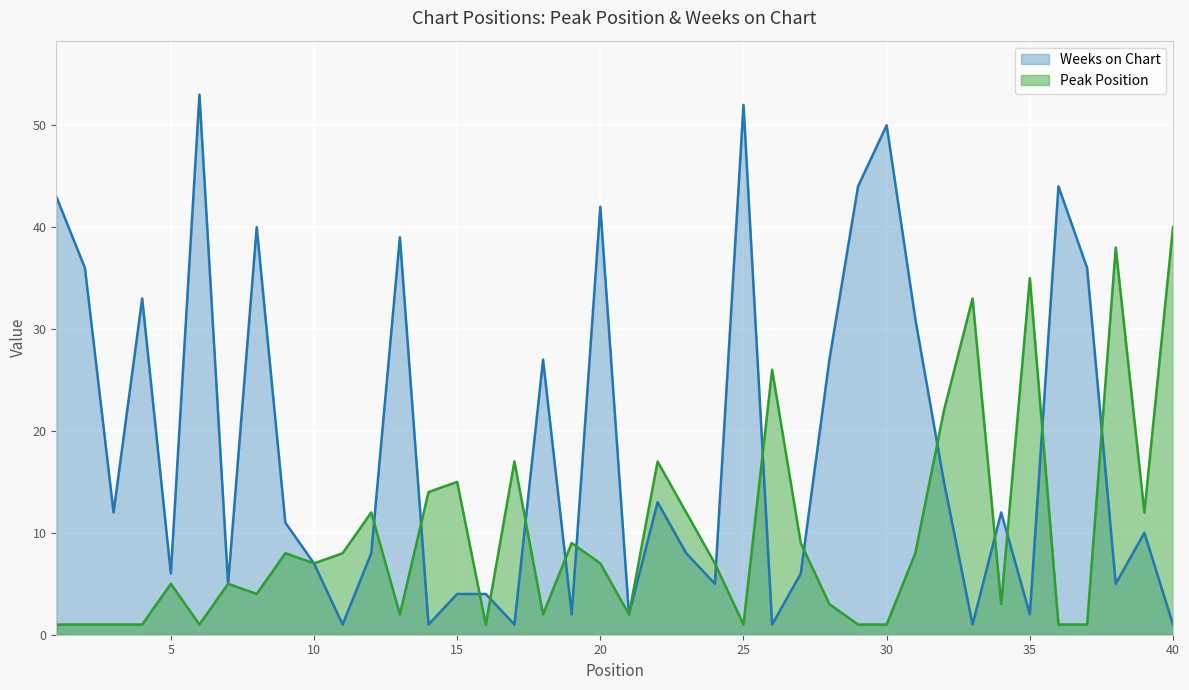

Which series changed the most between 3 and 4?

Weeks on Chart